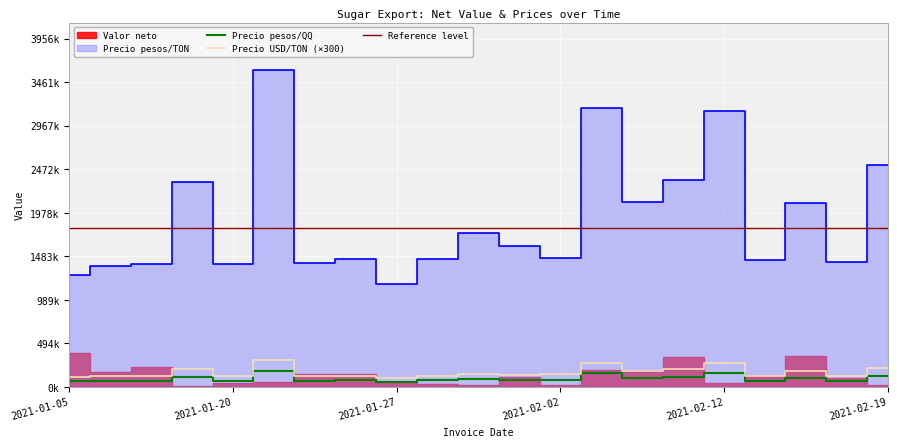

True or false: Precio pesos/TON and Precio pesos/QQ cross at least once.

False